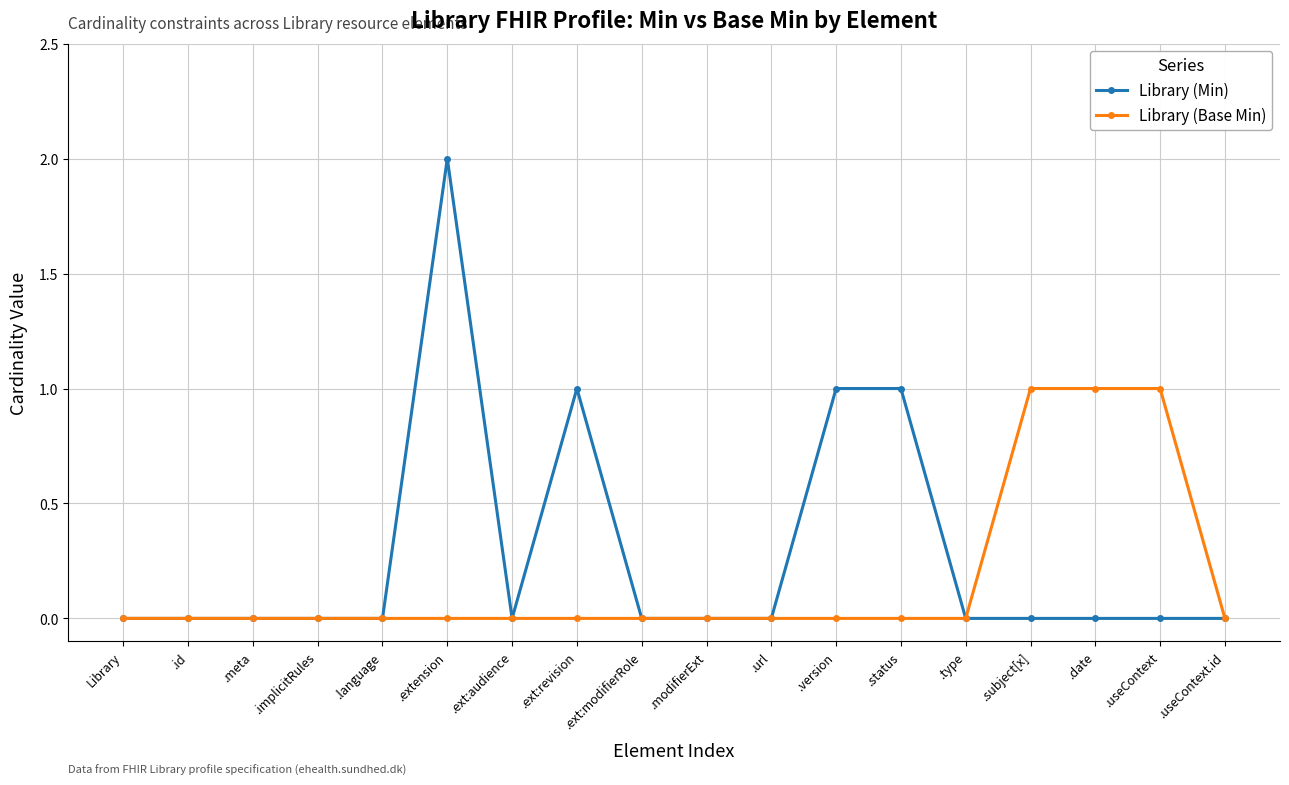

Rank the series by their average value, from lowest to highest.

Library (Base Min), Library (Min)